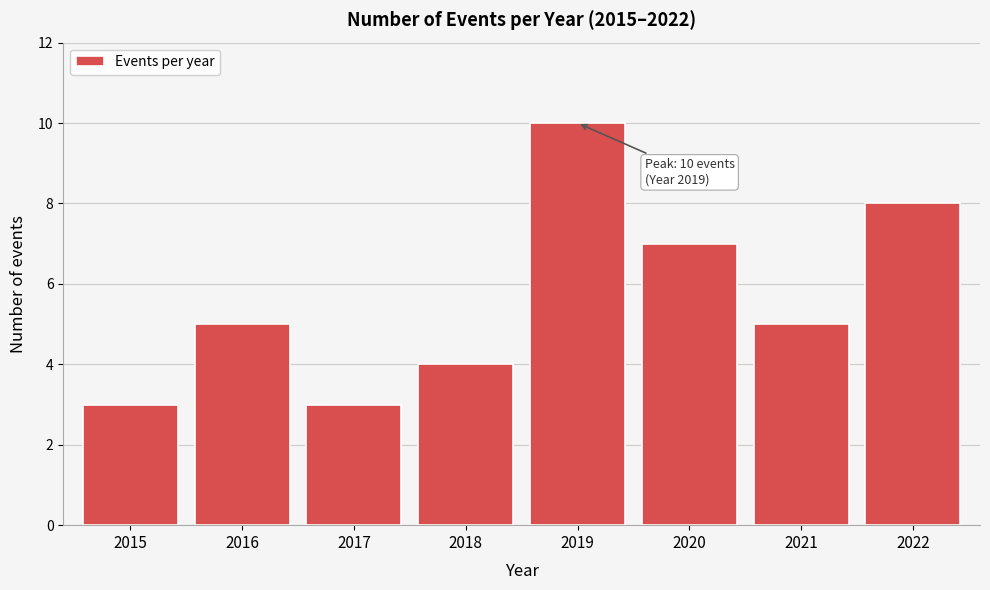

Reading left to right, transcribe all the data shown in this chart.

2015=3	2016=5	2017=3	2018=4	2019=10	2020=7	2021=5	2022=8